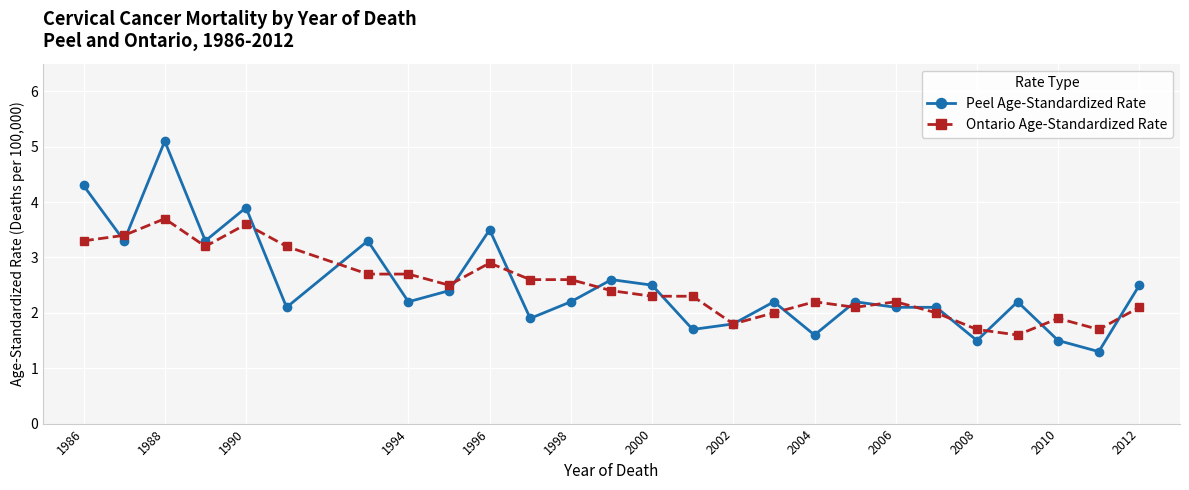

How many lines are shown in the chart?

2